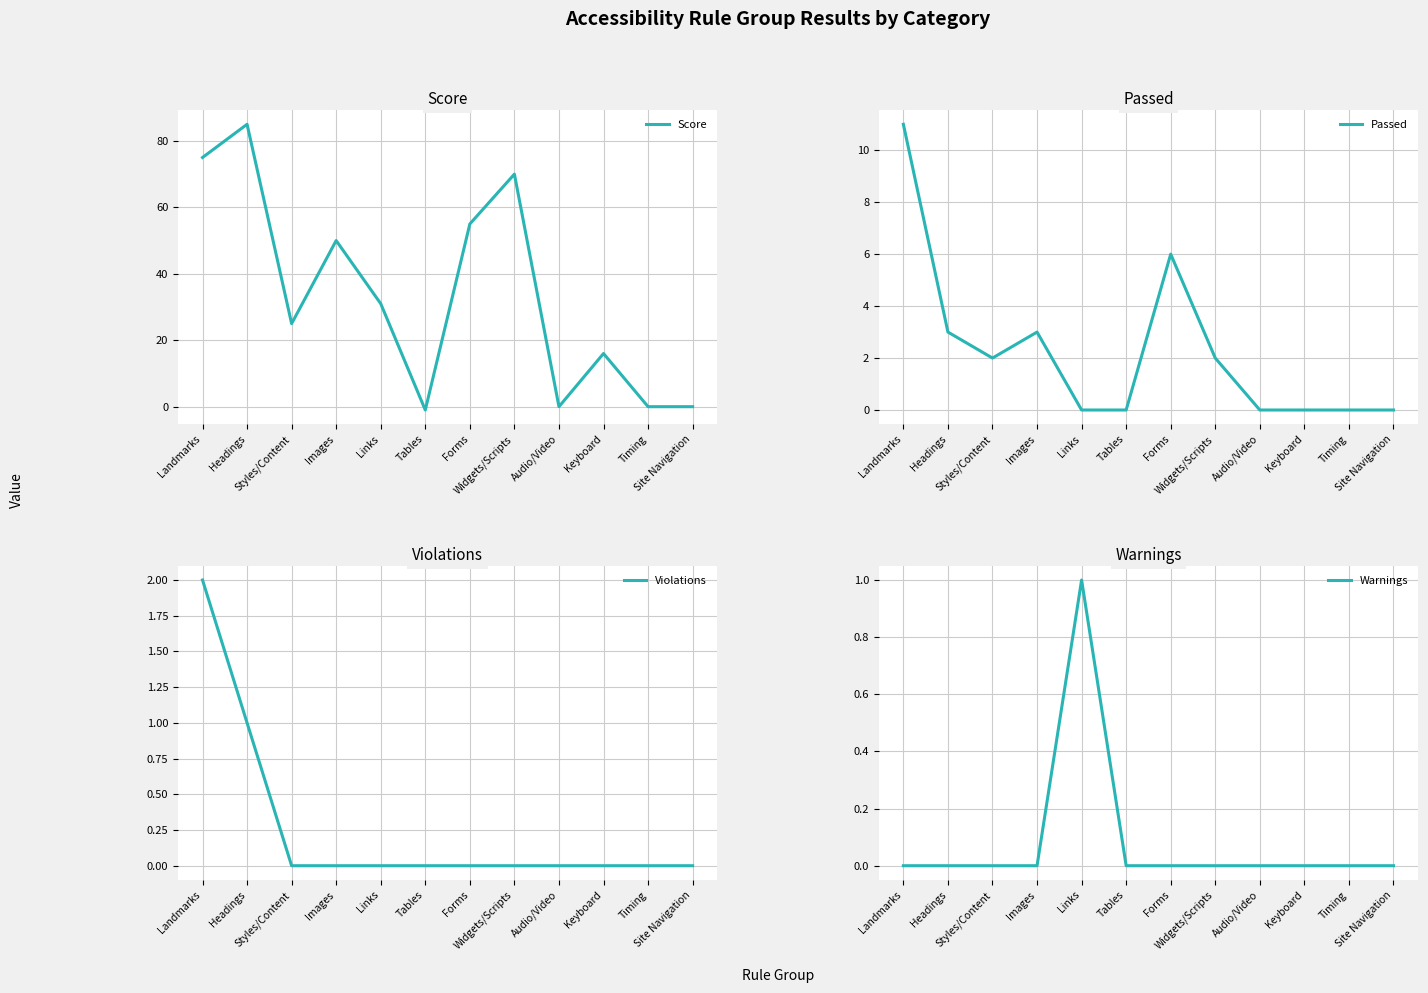

How many data points does each series have?

12